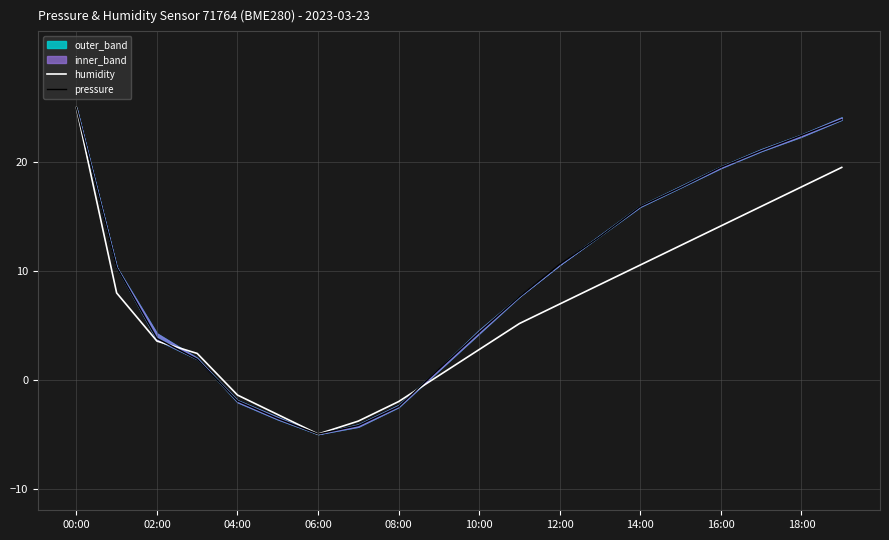

Rank the series by their average value, from highest to lowest.

pressure, humidity